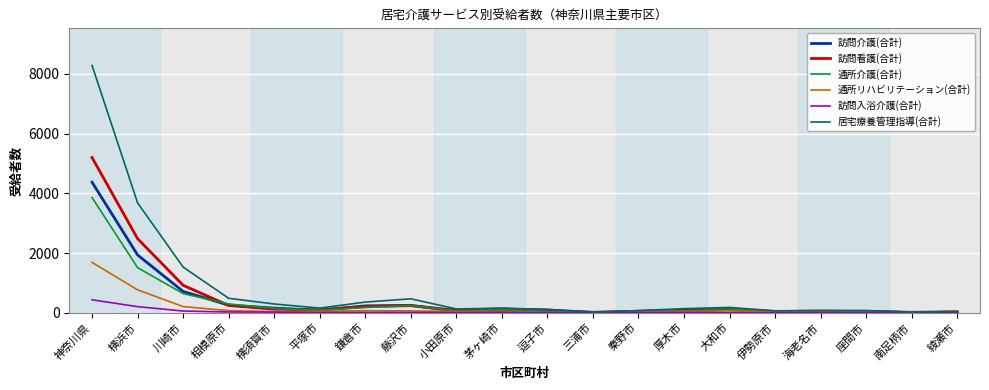

At which category is the sum across all series the highest?

神奈川県